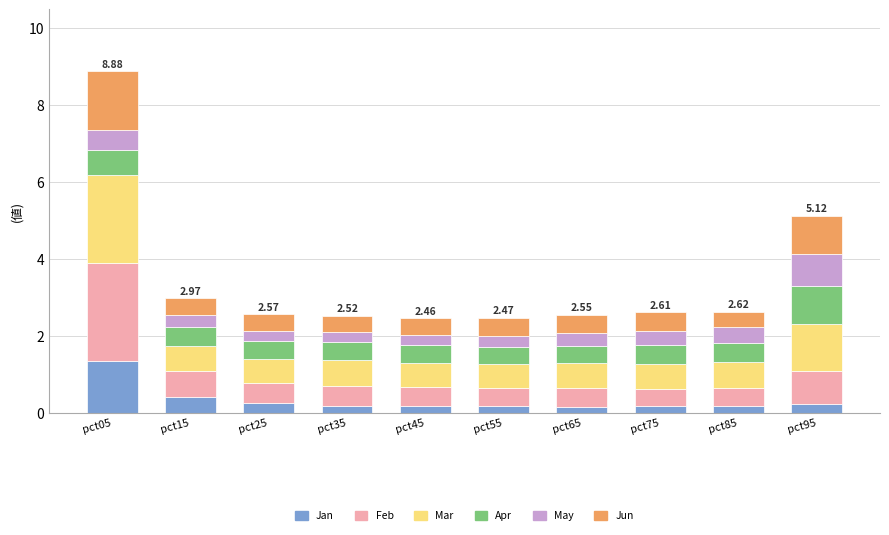

What is the highest value of the Jan series?

1.4